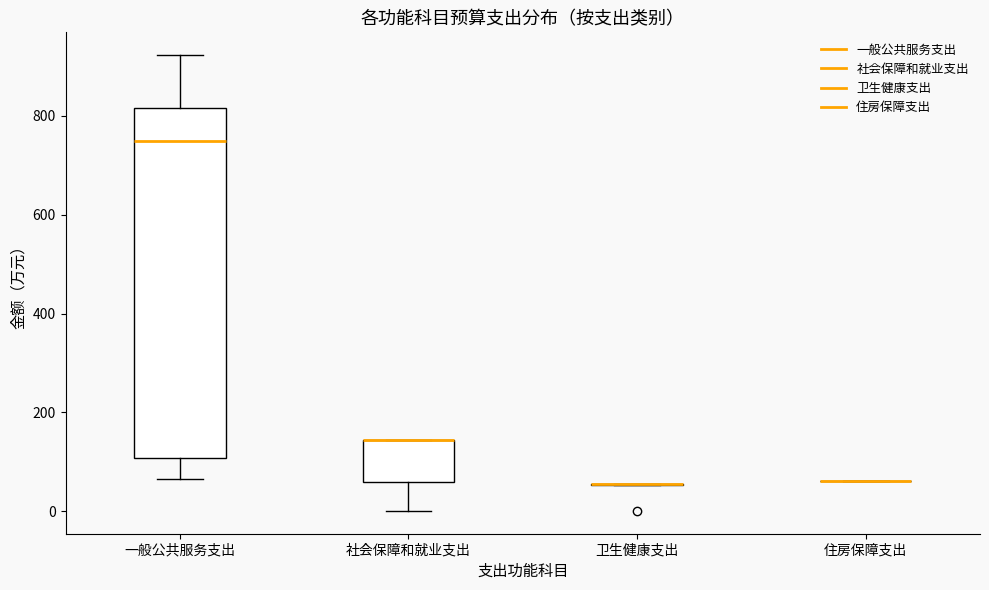

Reading left to right, read every box against the y-axis: the position of its median line, the range the box covers, and the ends of its whiskers. The values are not printed on the chart, so give them approximately, as read against the axis.

一般公共服务支出: median 740, box 100 to 820, whiskers 60 to 920
社会保障和就业支出: median 140 (drawn on the box's upper edge), box 60 to 140, whiskers 0 to 140
卫生健康支出: box collapsed to a line at 60, whiskers 60 to 60
住房保障支出: box collapsed to a line at 60, whiskers 60 to 60